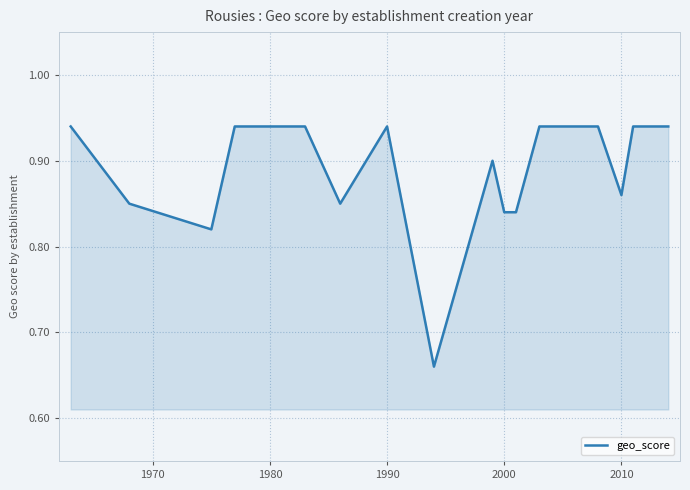

Reading left to right, what are all the values shown in this chart?

0.9	0.8	0.8	0.9	0.9	0.9	0.8	0.9	0.7	0.9	0.8	0.8	0.9	0.9	0.9	0.9	0.9	0.9	0.9	0.9	0.9	0.9